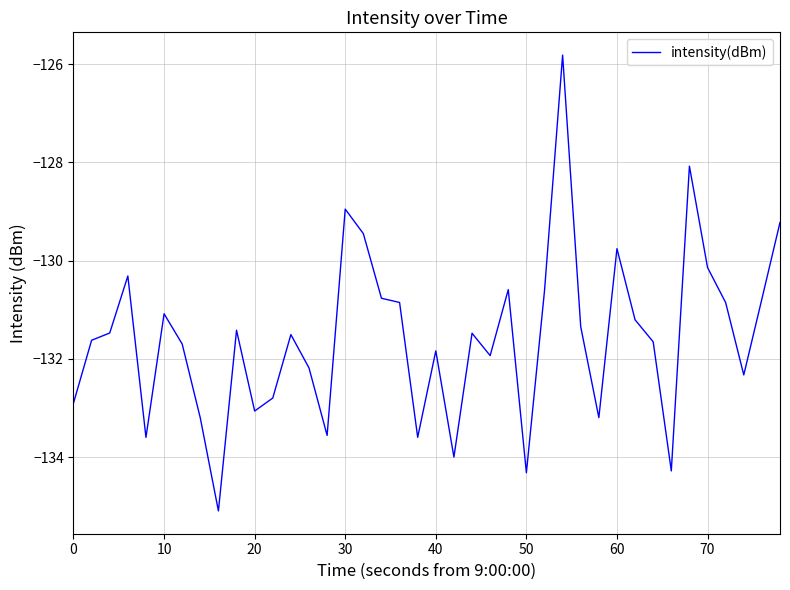

What is the maximum value shown in the chart?

-125.8